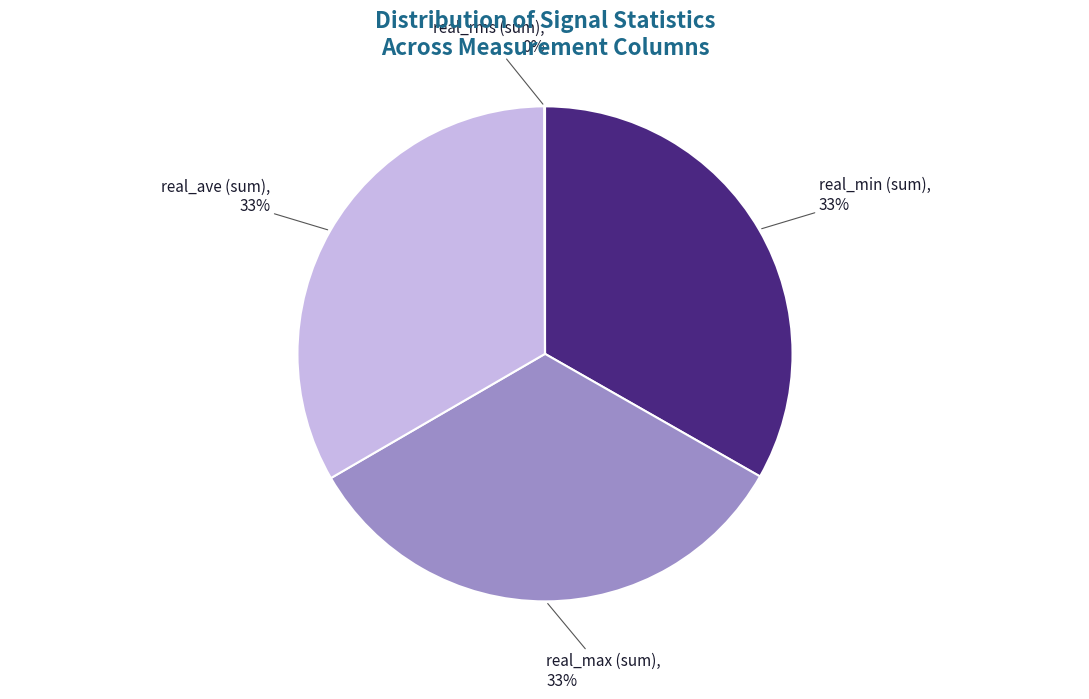

Is there a majority slice in this chart?

No